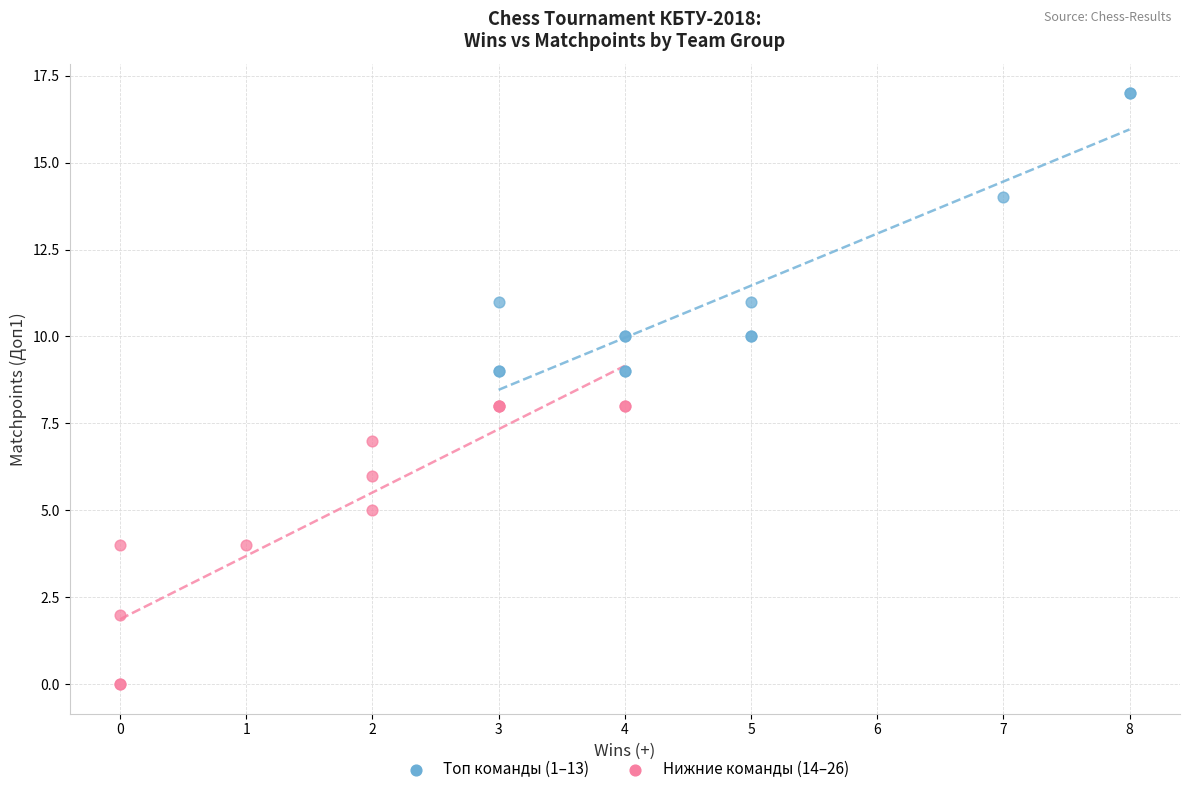

Which series contains the highest Y value?

Топ команды (1–13)